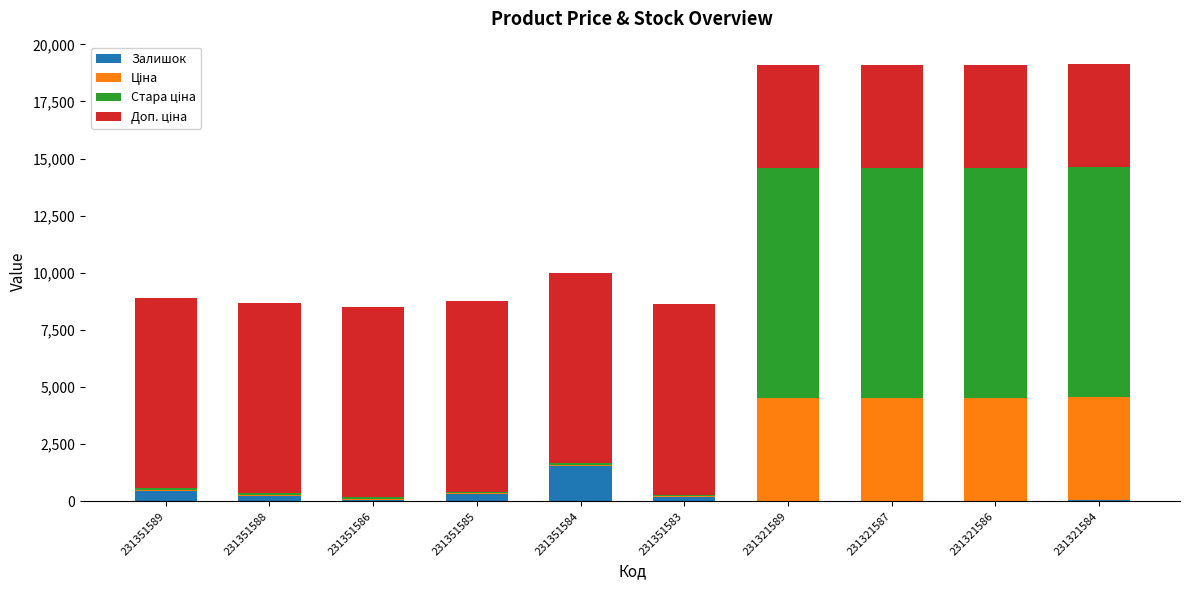

Is it true that Залишок equals 179.0 at 231351583?

True